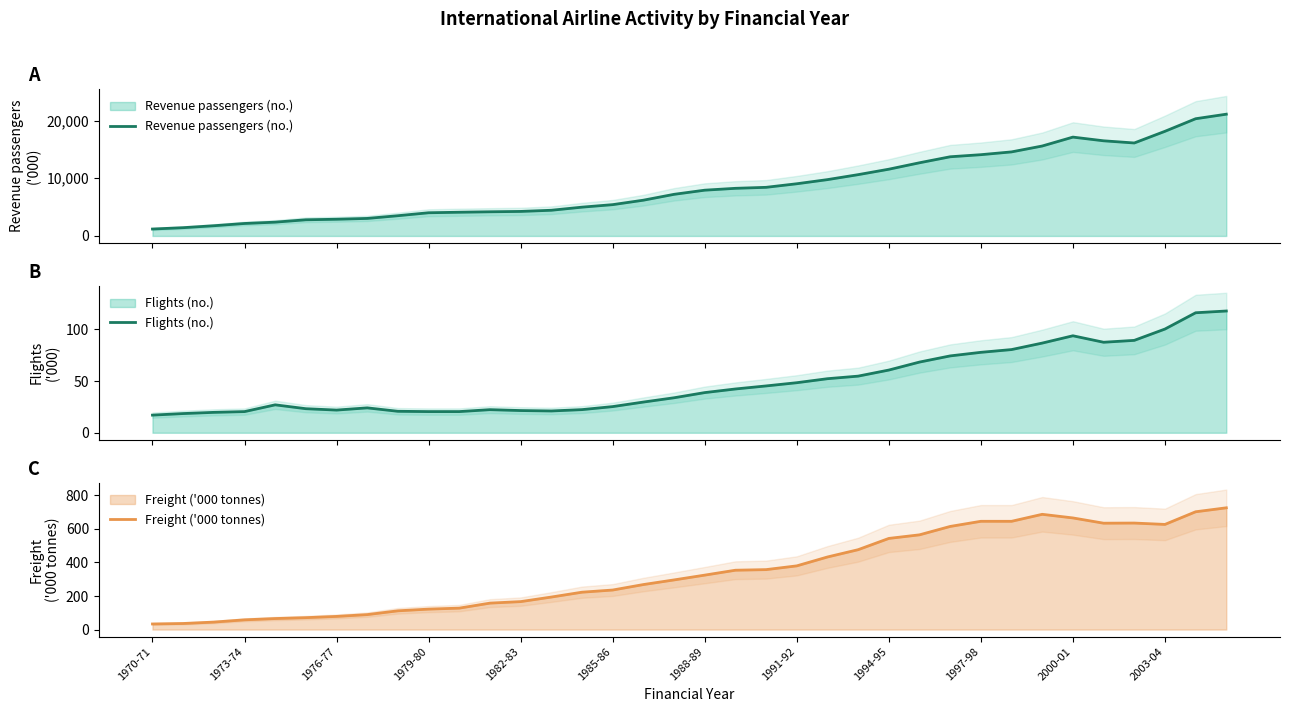

True or false: Revenue passengers (no.) and Freight ('000 tonnes) intersect in this chart.

False